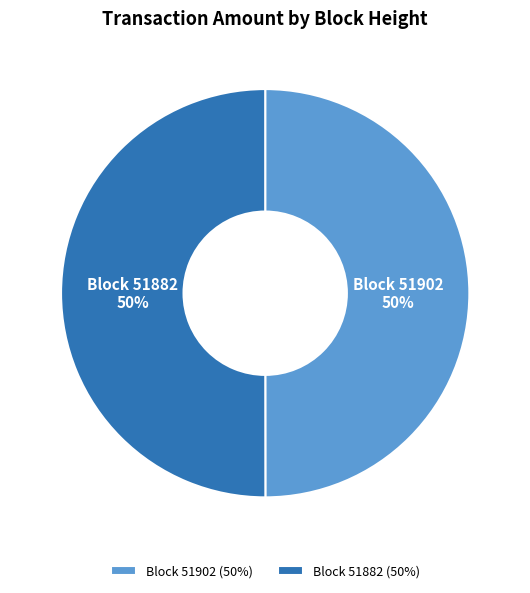

Is it true that Block 51882 is 43% of the pie?

False